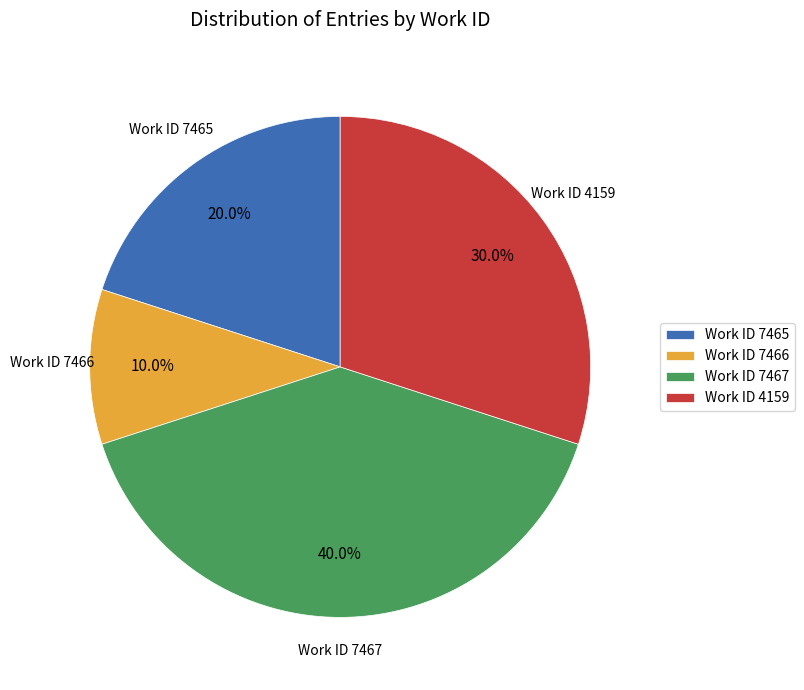

Rank the categories by value from lowest to highest.

Work ID 7466, Work ID 7465, Work ID 4159, Work ID 7467